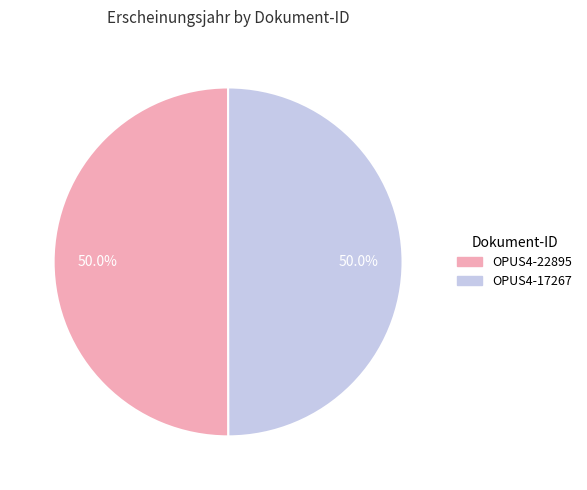

Is it true that OPUS4-17267 is 50% of the pie?

True